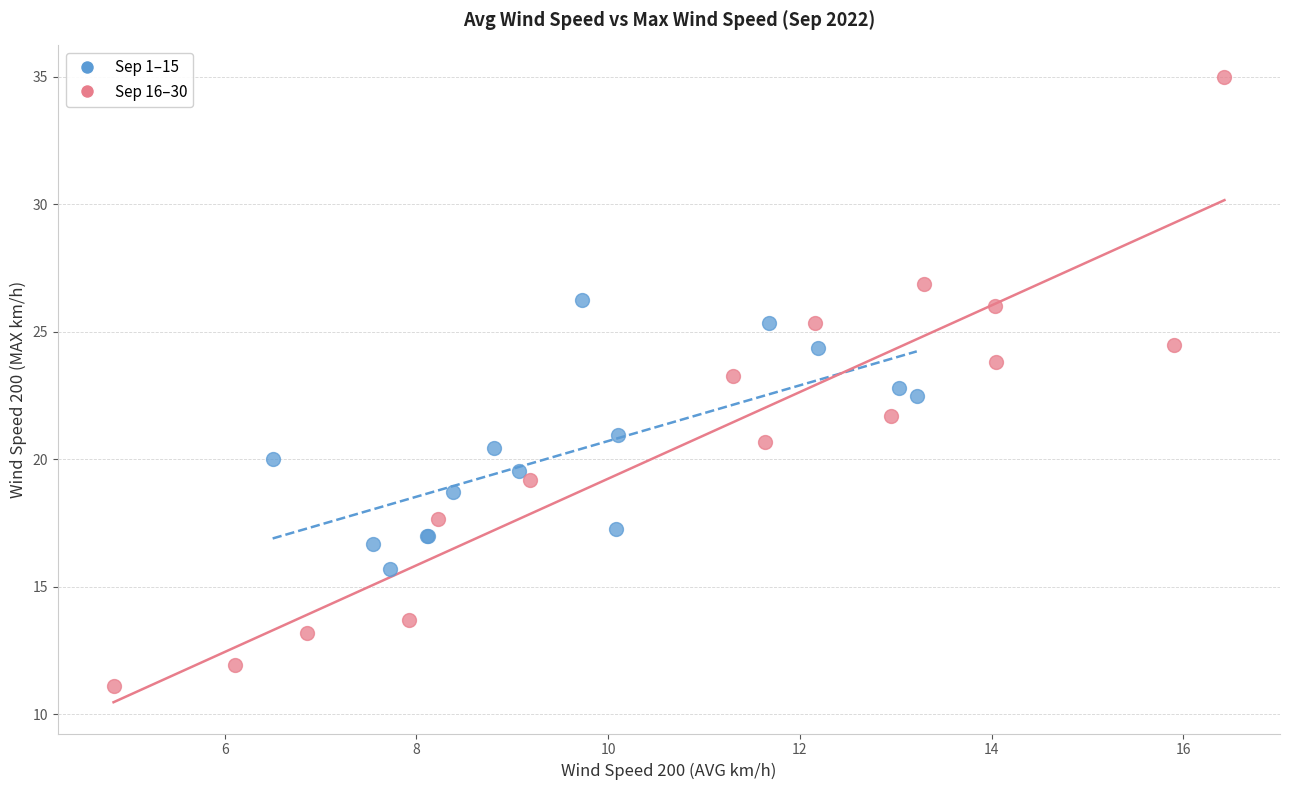

Which series contains the lowest Y value?

Sep 16–30